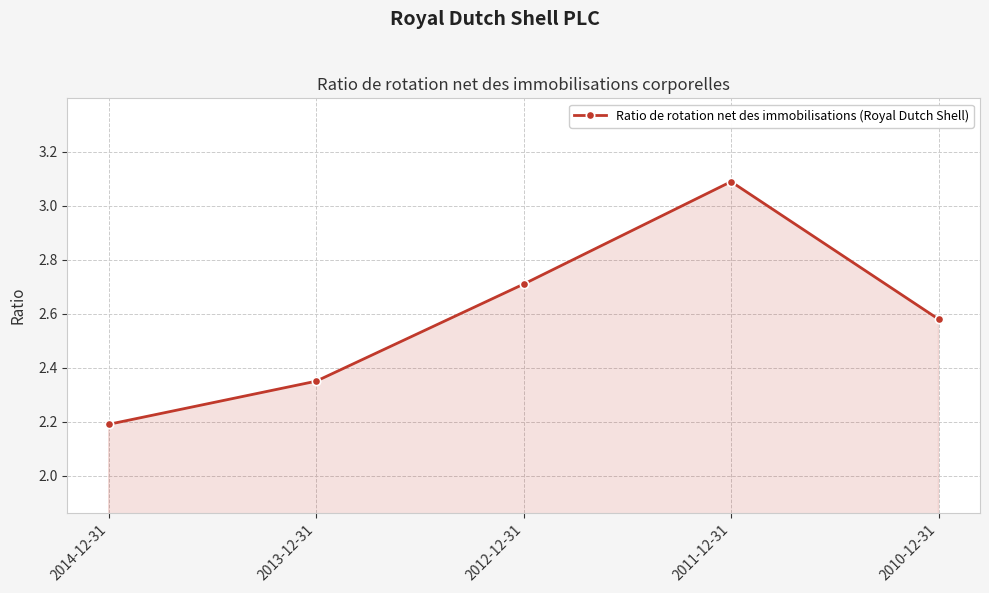

Rank the categories by value from lowest to highest.

2014-12-31, 2013-12-31, 2010-12-31, 2012-12-31, 2011-12-31